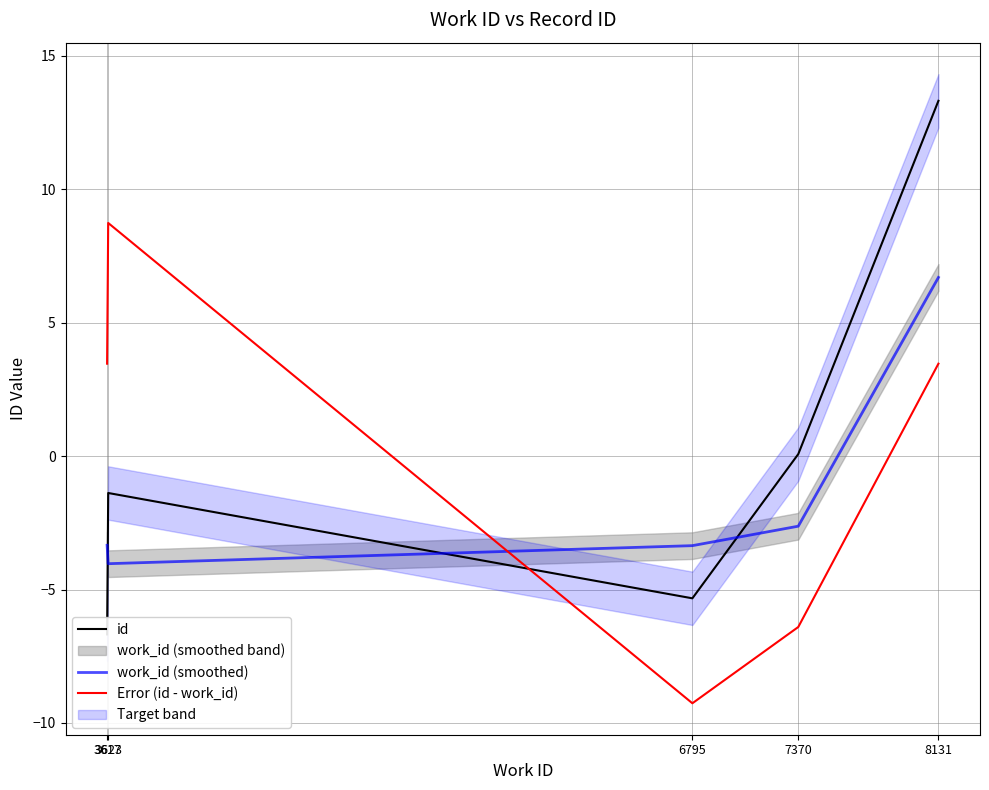

Where is the first local minimum for id?

6795